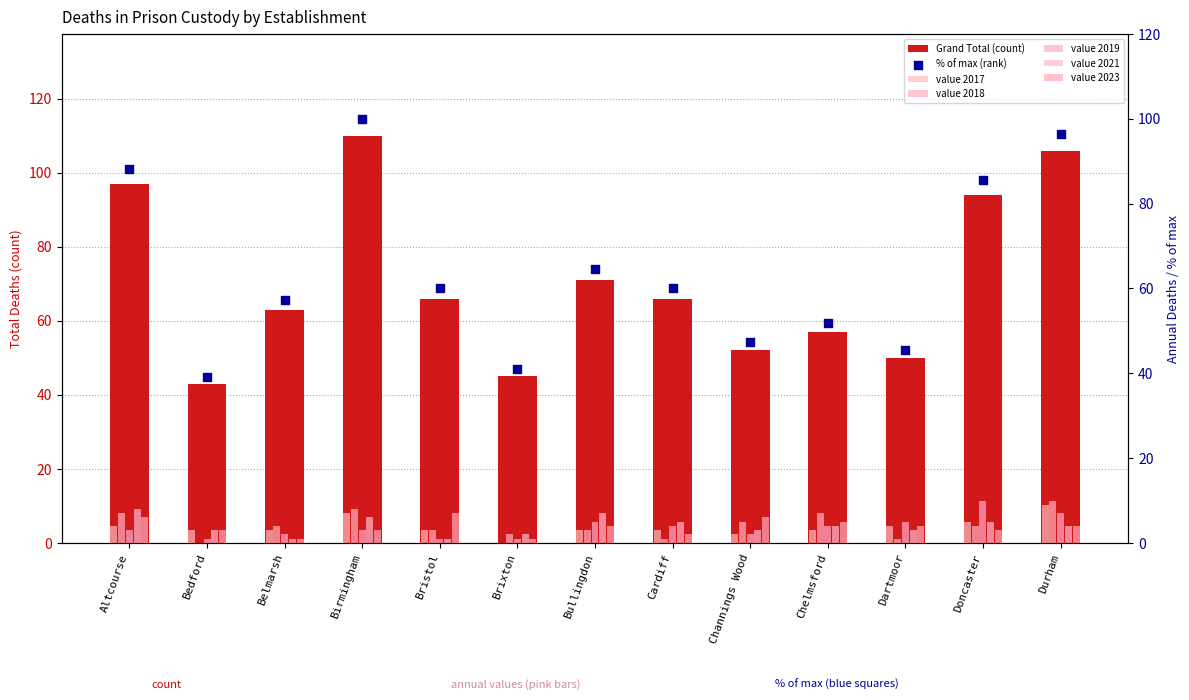

Is the value of 2023 at Birmingham greater than the value of 2018 at Belmarsh?

No